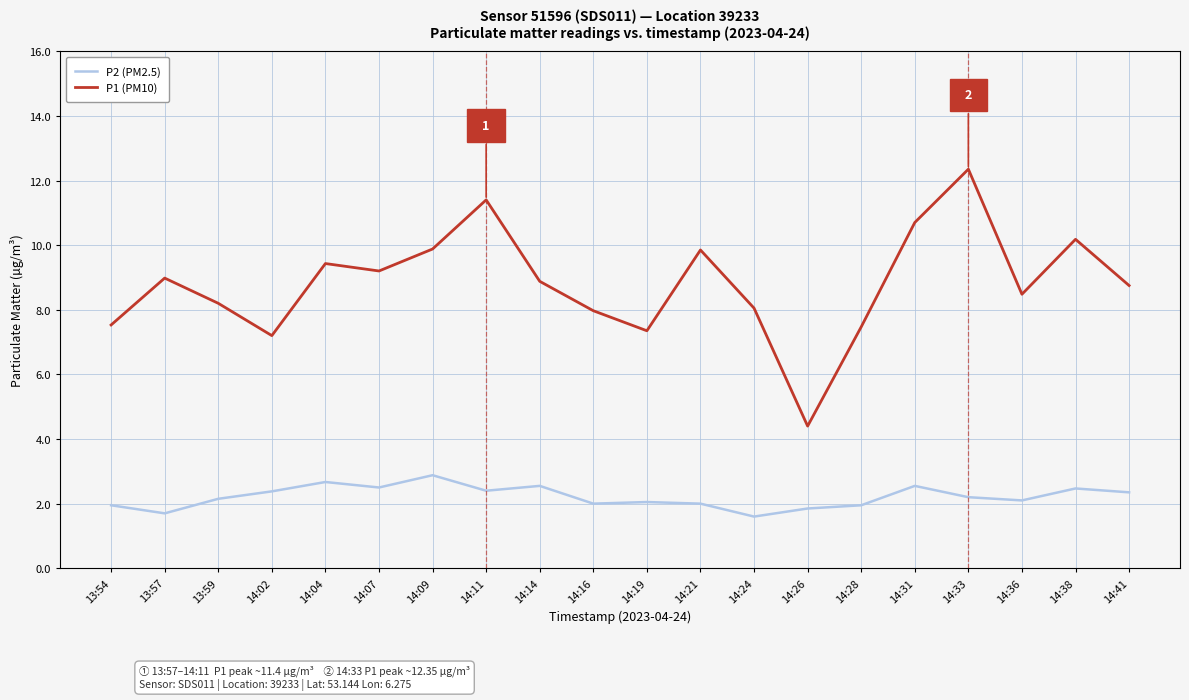

Which series has the widest spread of values?

P1 (PM10)